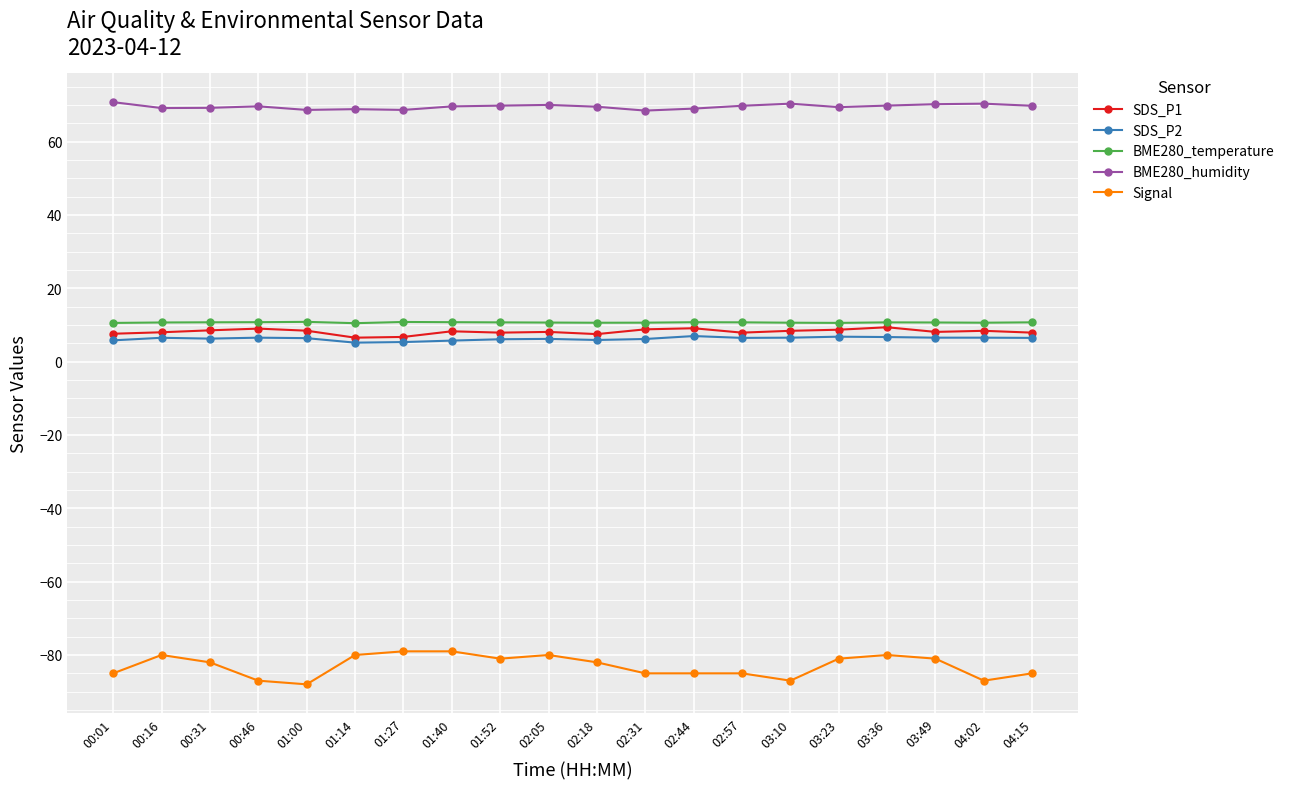

True or false: BME280_humidity and Signal intersect in this chart.

False